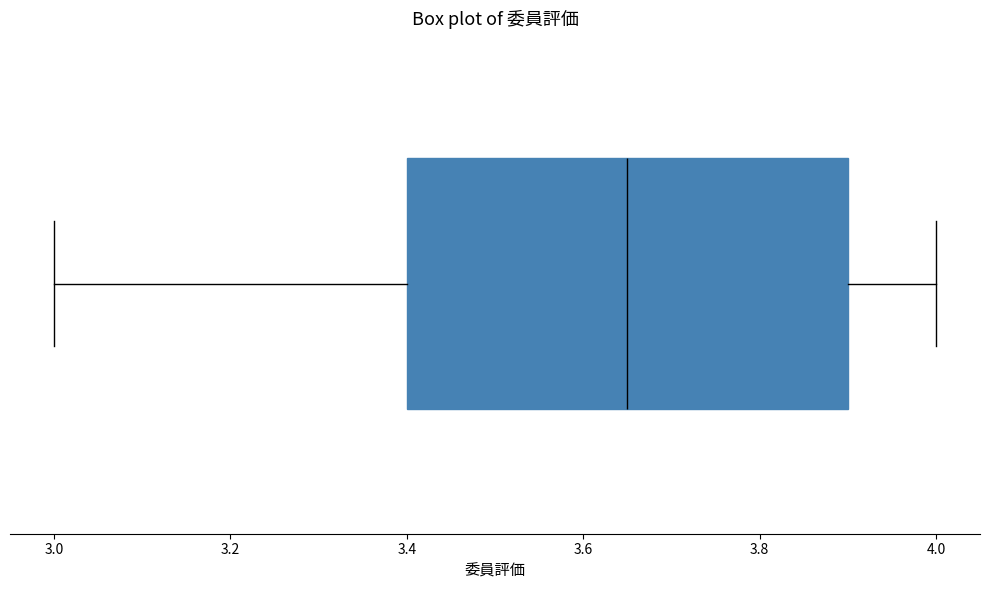

Read this box plot against the x-axis: the position of the median line, the range covered by the box, and the ends of both whiskers. The values are not printed on the chart, so give them approximately, as read against the axis.

median 3.66, box 3.40 to 3.90, whiskers 3.00 to 4.00